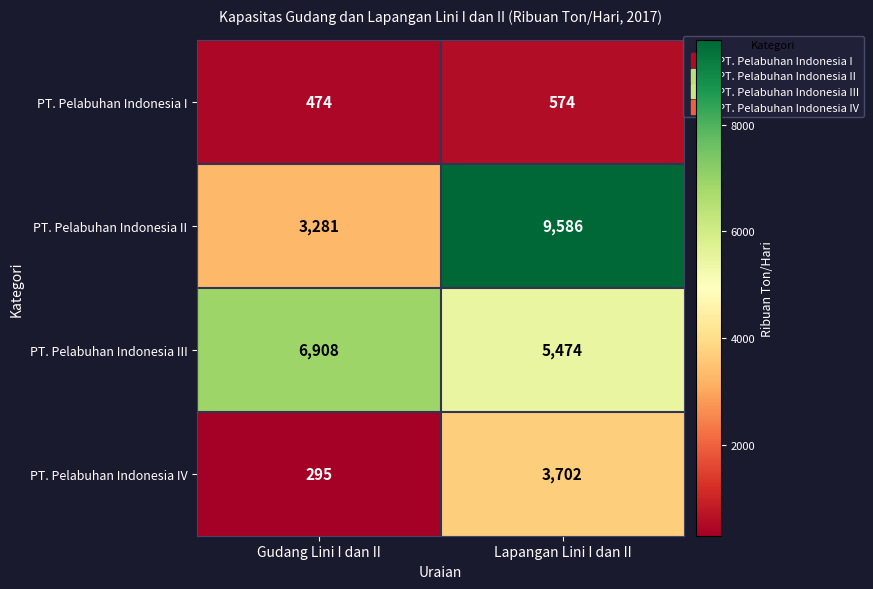

What is the sum of the PT. Pelabuhan Indonesia III values at Lapangan Lini I dan II and Gudang Lini I dan II?

12382